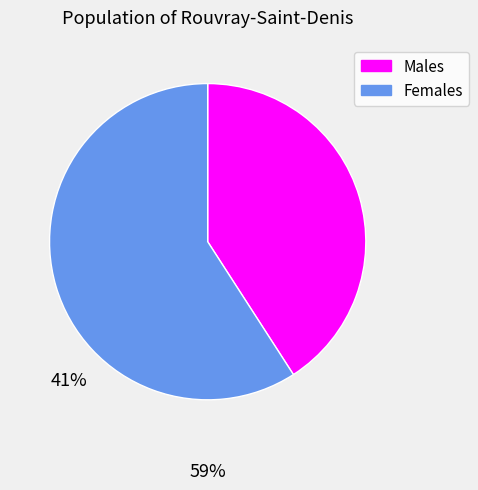

Does any single category account for the majority?

Yes